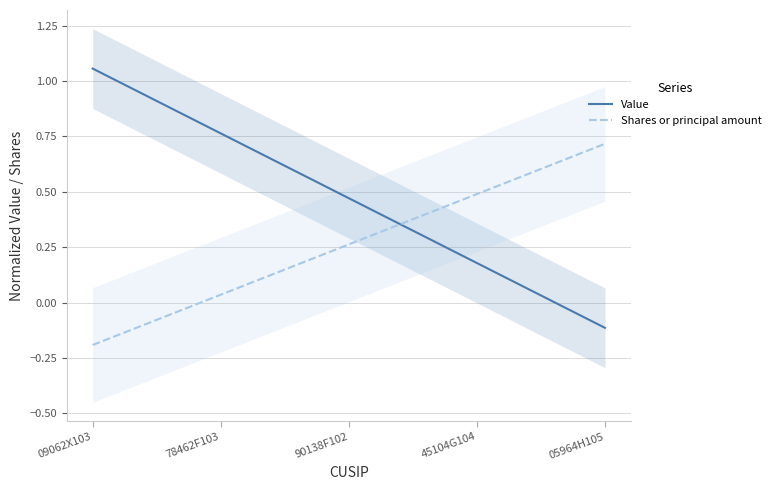

True or false: Value has more than 2 points higher than both neighbors.

False